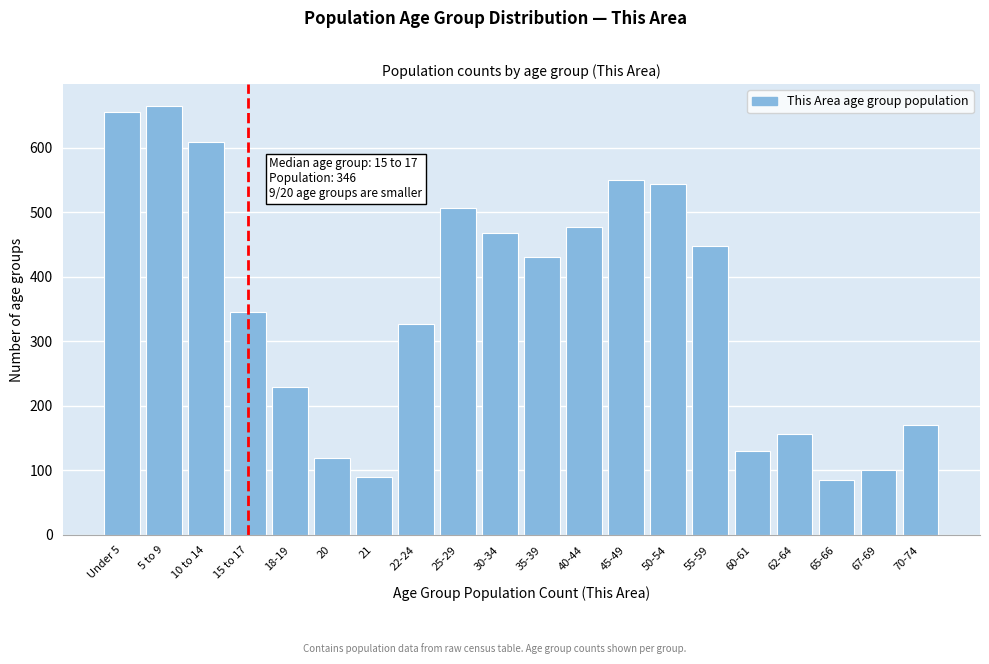

Reading left to right, list all the values displayed in this chart.

655	665	609	346	229	120	90	327	507	467	430	477	549	544	447	130	156	85	100	171